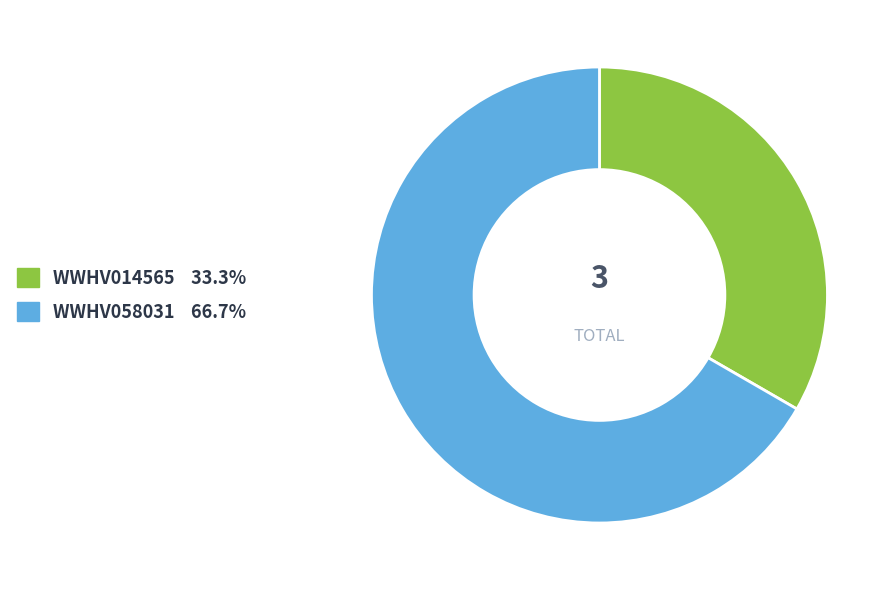

Which category has the biggest portion of the pie?

WWHV058031